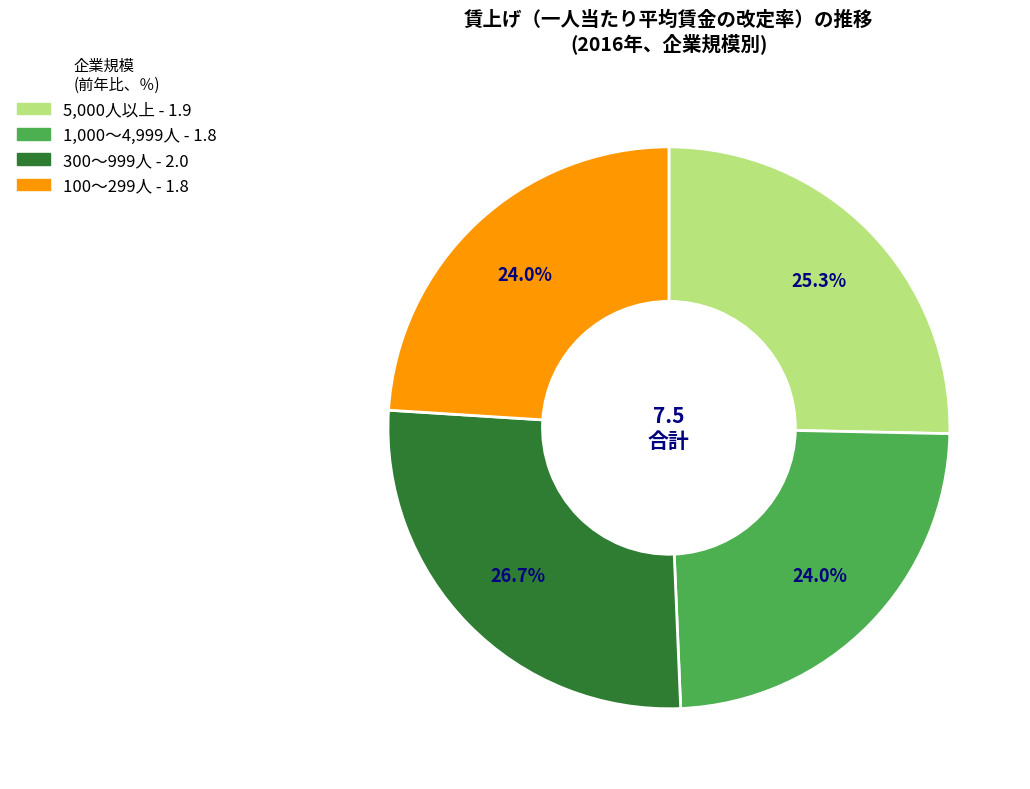

Which category has the biggest portion of the pie?

300～999人